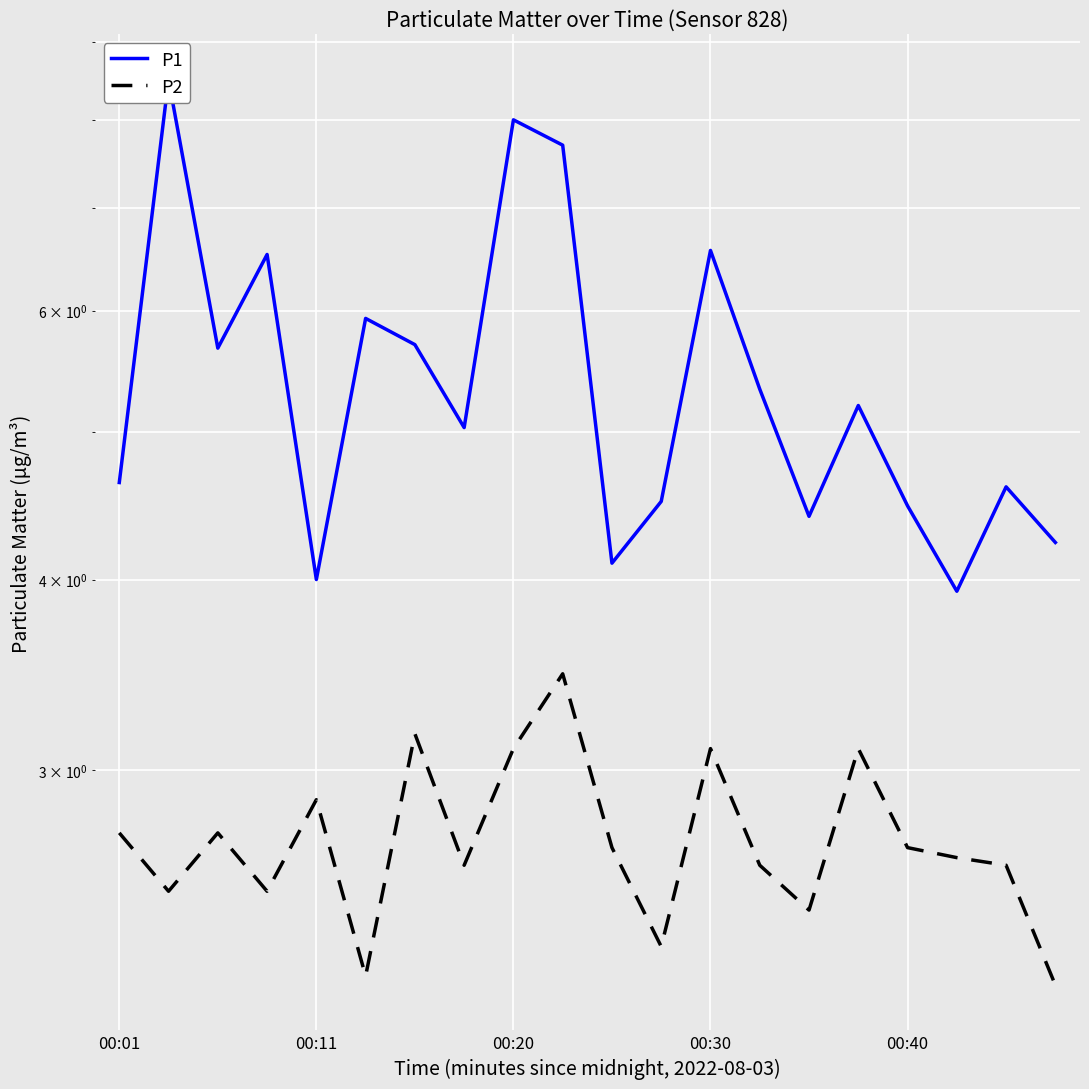

At 18, list the series in order from smallest to largest.

P2, P1